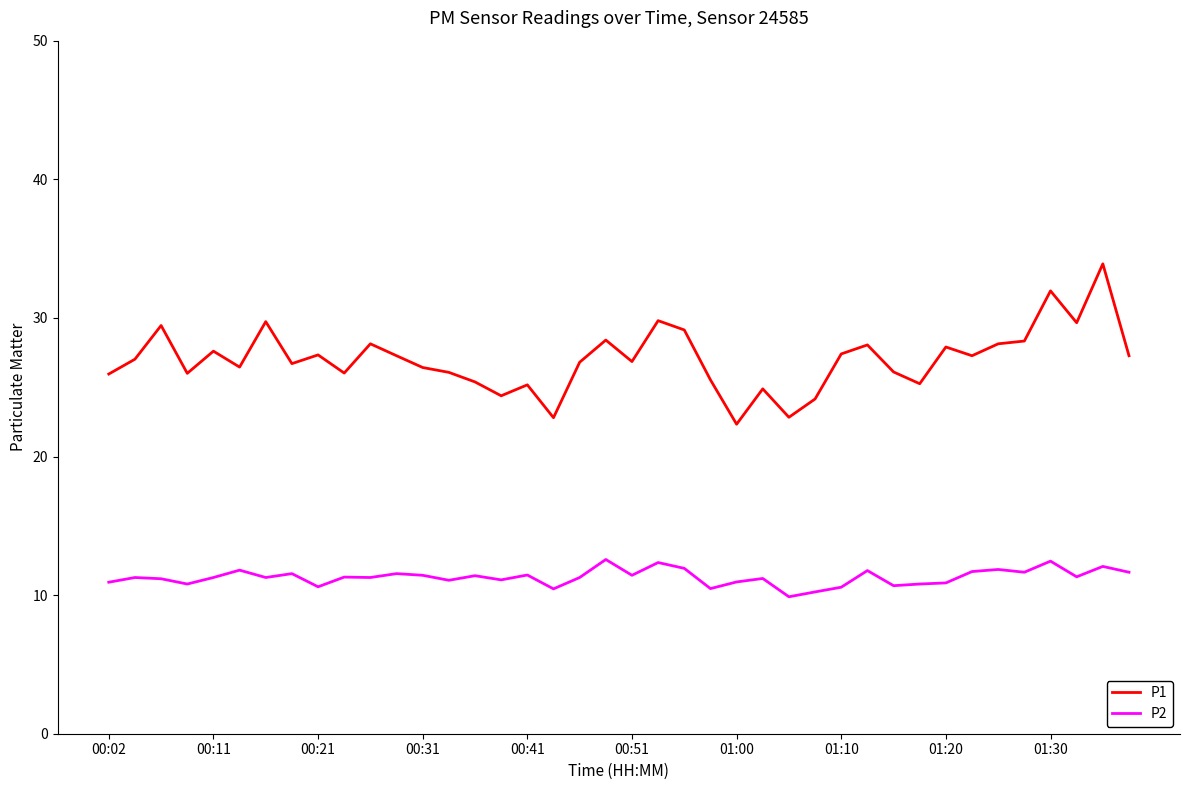

What is the minimum value for P2?

9.9